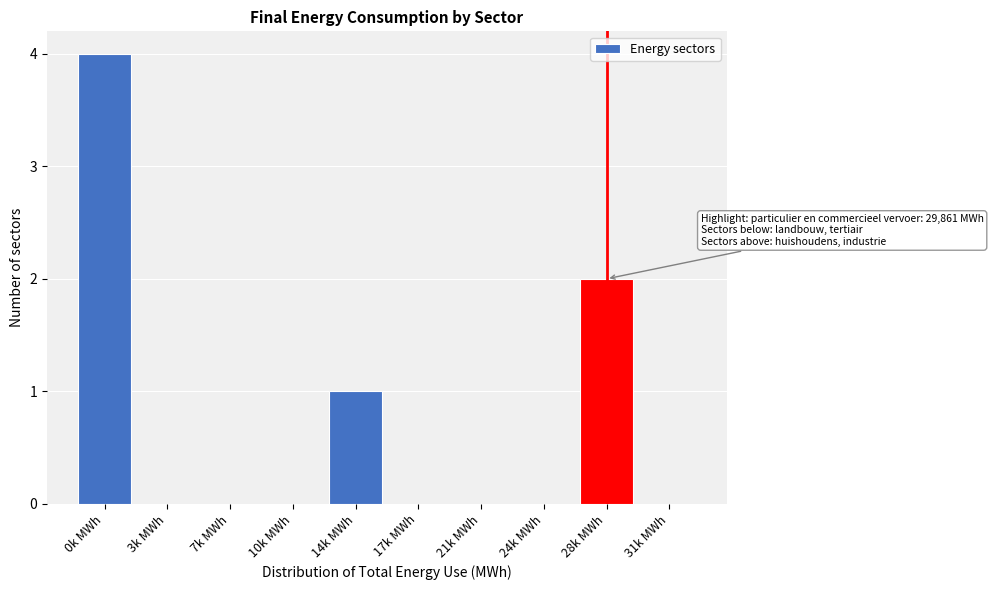

Reading left to right, transcribe all the data shown in this chart.

0k MWh=4	3k MWh=0	7k MWh=0	10k MWh=0	14k MWh=1	17k MWh=0	21k MWh=0	24k MWh=0	28k MWh=2	31k MWh=0